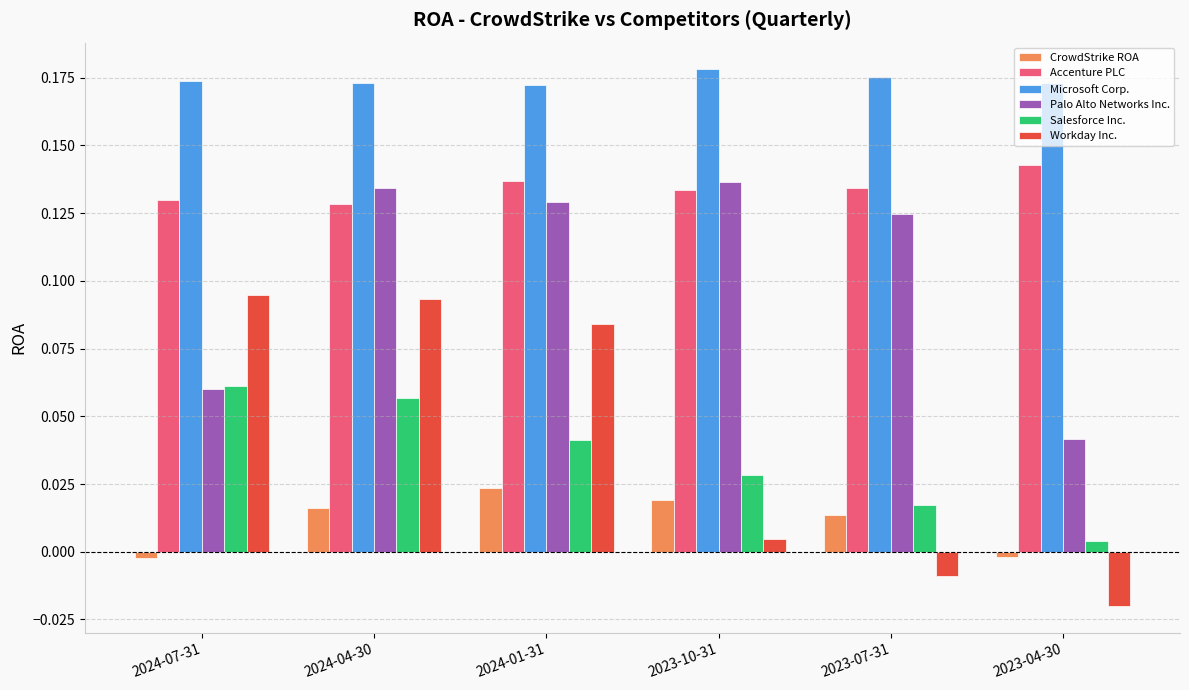

Count the Accenture PLC values in the range 0 to 1.

6